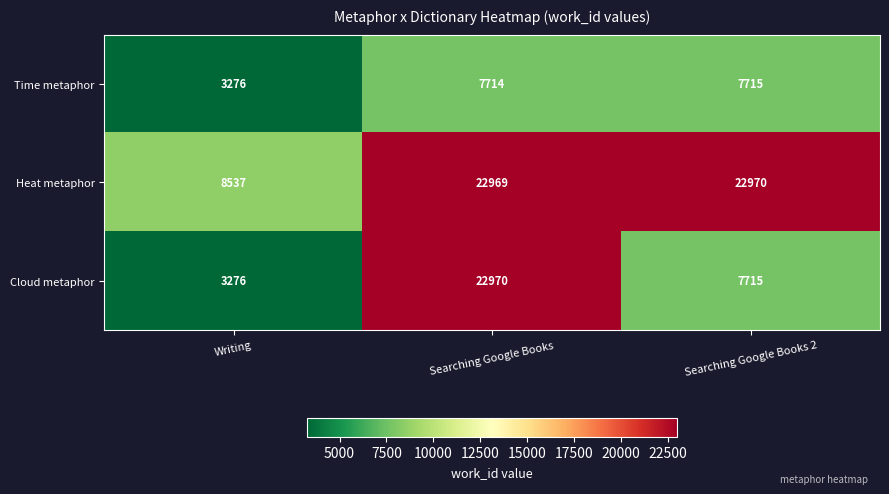

What is the smallest value displayed?

3276